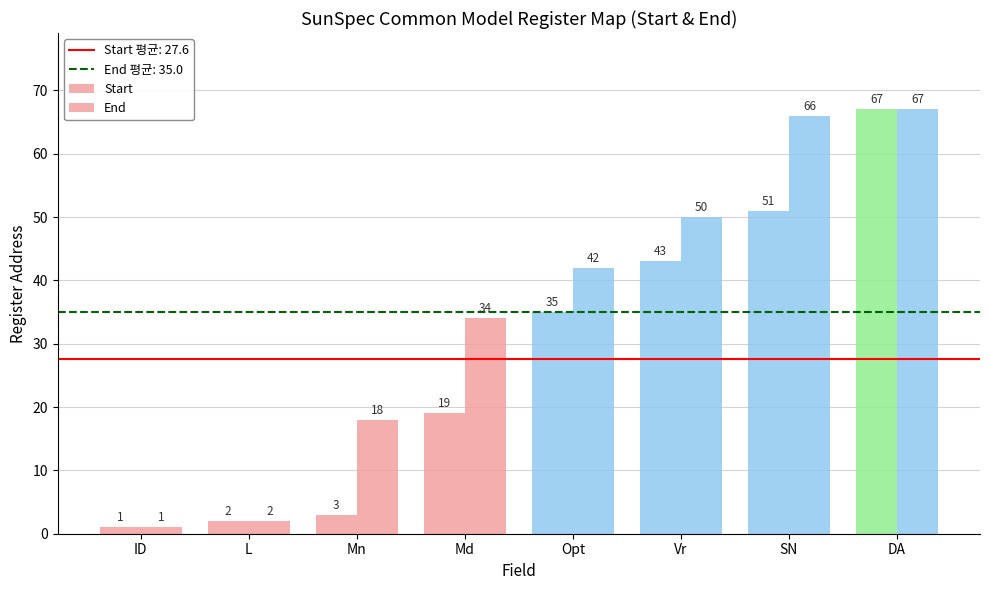

At which label does End first exceed 42?

Vr